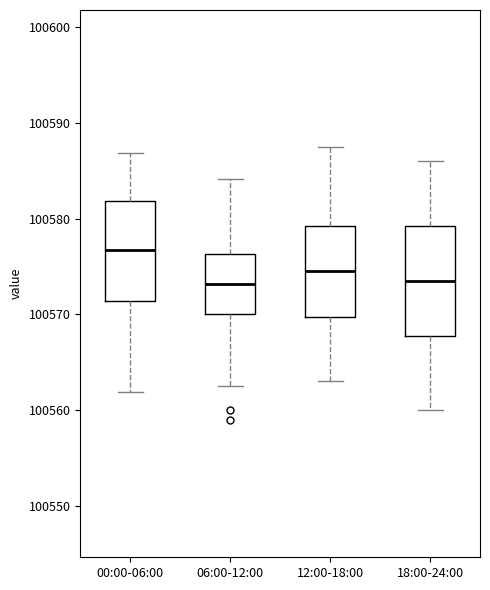

Reading left to right, transcribe this box plot: for each box, give where its median line is, the range the box spans, and where its two whiskers end, as read against the y-axis. The values are not printed on the chart, so give them approximately, as read against the axis.

00:00-06:00: median 100577, box 100571 to 100582, whiskers 100562 to 100587
06:00-12:00: median 100573, box 100570 to 100576, whiskers 100563 to 100584
12:00-18:00: median 100575, box 100570 to 100579, whiskers 100563 to 100588
18:00-24:00: median 100574, box 100568 to 100579, whiskers 100560 to 100586